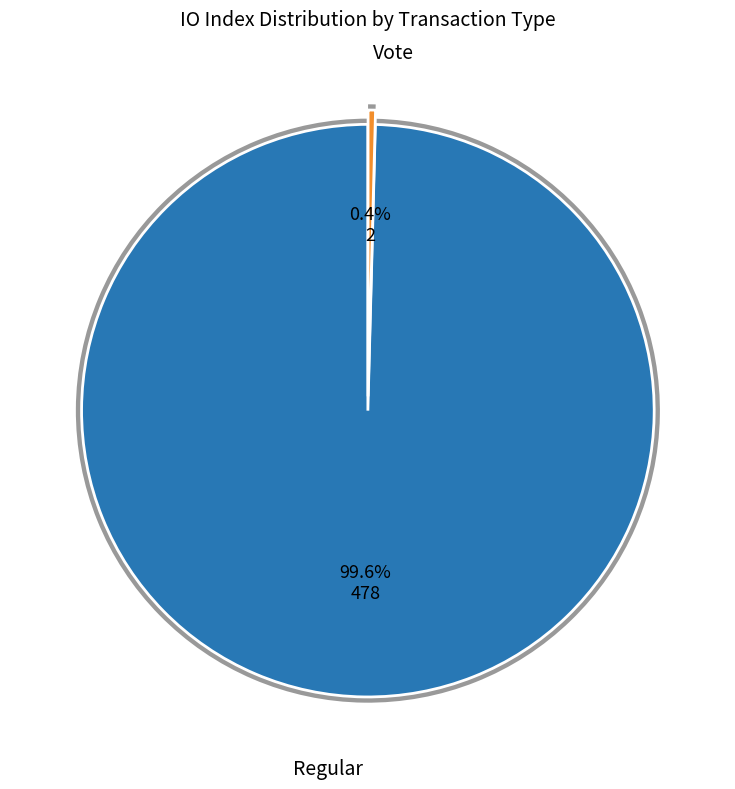

To the nearest percent, what is the combined percentage of Regular and Vote?

100%